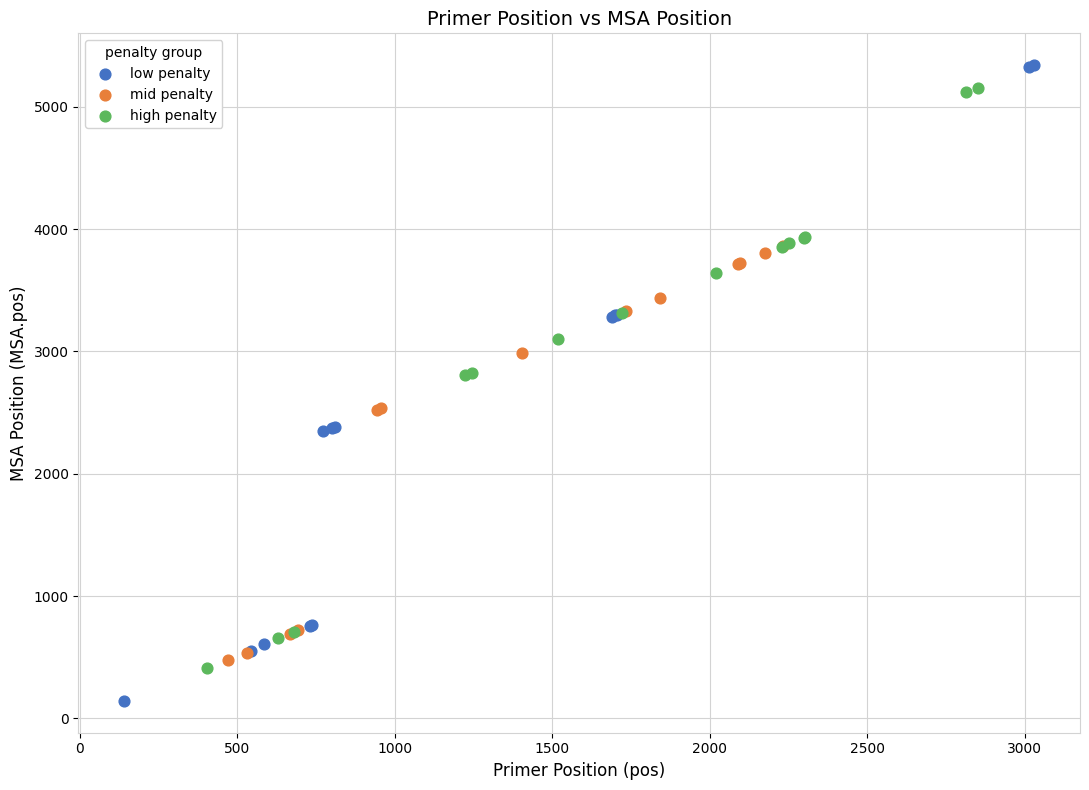

Which series has the widest spread of Y values?

low penalty